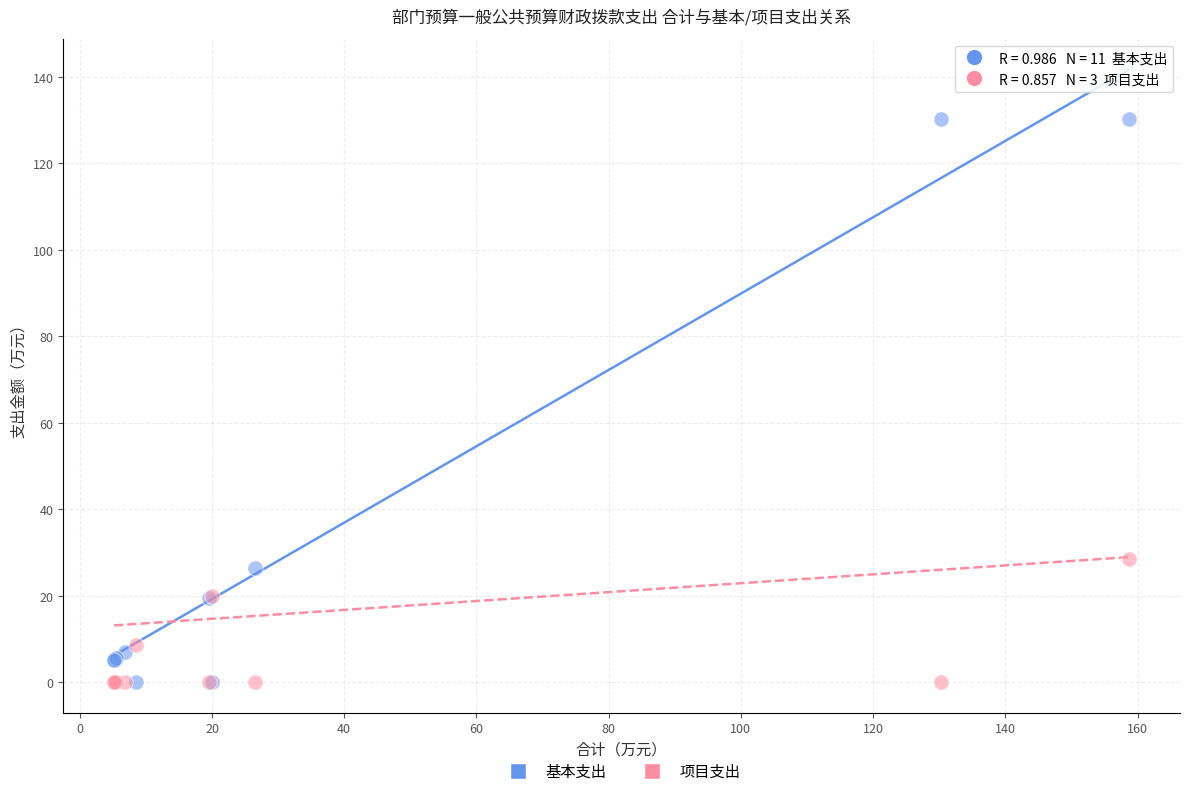

Across all series, what Y value is closest to 65?

28.5